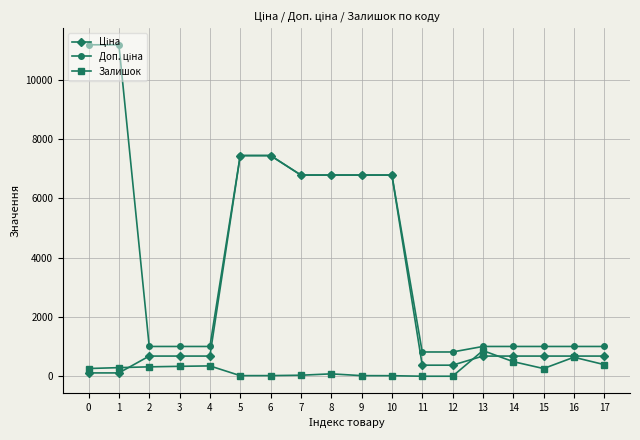

True or false: Залишок has more than 1 interior local peaks.

True